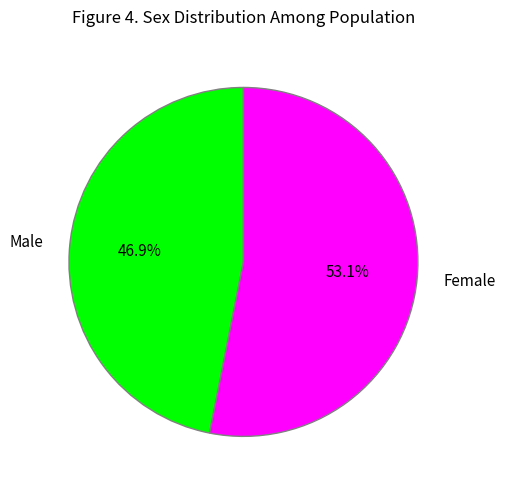

Rank the categories by value from highest to lowest.

Female, Male